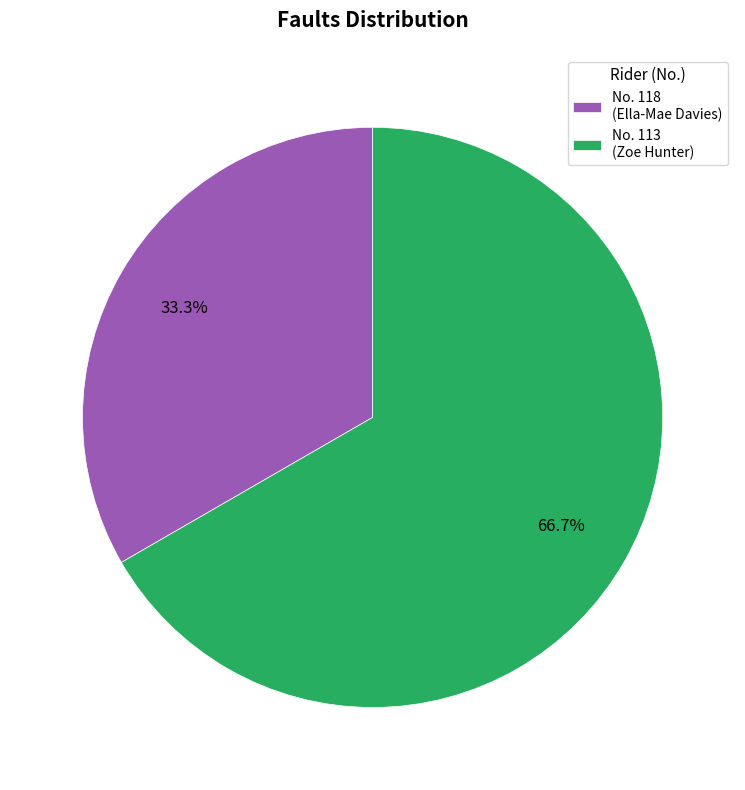

Approximately how many times larger is the value at No. 113 (Zoe Hunter) compared to No. 118 (Ella-Mae Davies)?

2.0